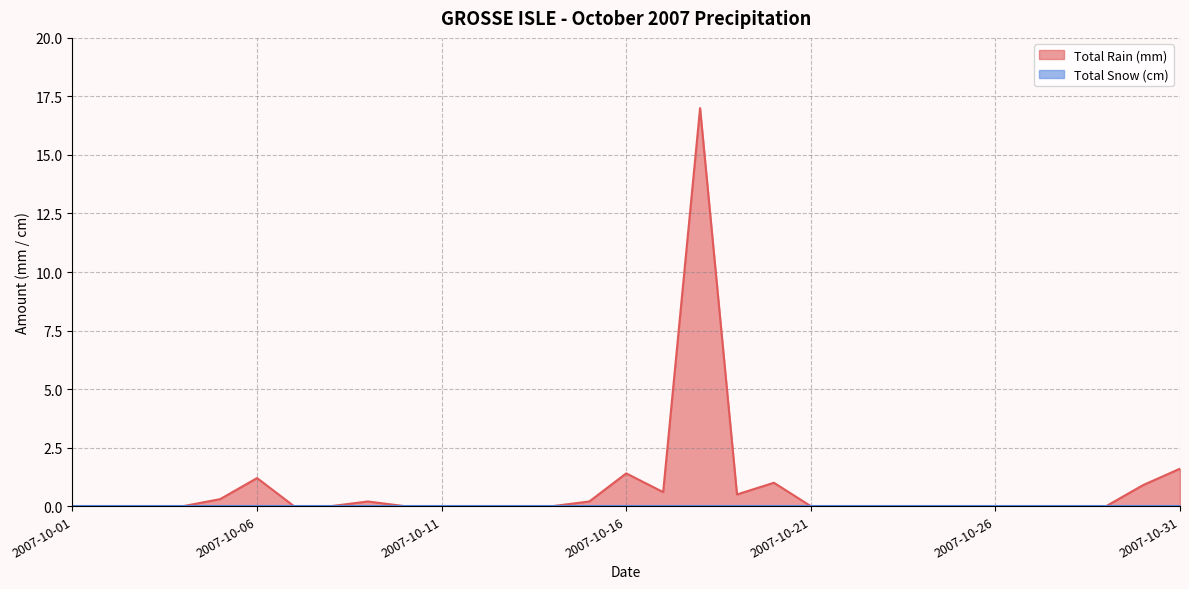

Reading left to right, list all the values displayed in this chart.

2007-10-01=0.0	2007-10-02=0.0	2007-10-03=0.0	2007-10-04=0.0	2007-10-05=0.3	2007-10-06=1.2	2007-10-07=0.0	2007-10-08=0.0	2007-10-09=0.2	2007-10-10=0.0	2007-10-11=0.0	2007-10-12=0.0	2007-10-13=0.0	2007-10-14=0.0	2007-10-15=0.2	2007-10-16=1.4	2007-10-17=0.6	2007-10-18=17.0	2007-10-19=0.5	2007-10-20=1.0	2007-10-21=0.0	2007-10-22=0.0	2007-10-23=0.0	2007-10-24=0.0	2007-10-25=0.0	2007-10-26=0.0	2007-10-27=0.0	2007-10-28=0.0	2007-10-29=0.0	2007-10-30=0.9	2007-10-31=1.6